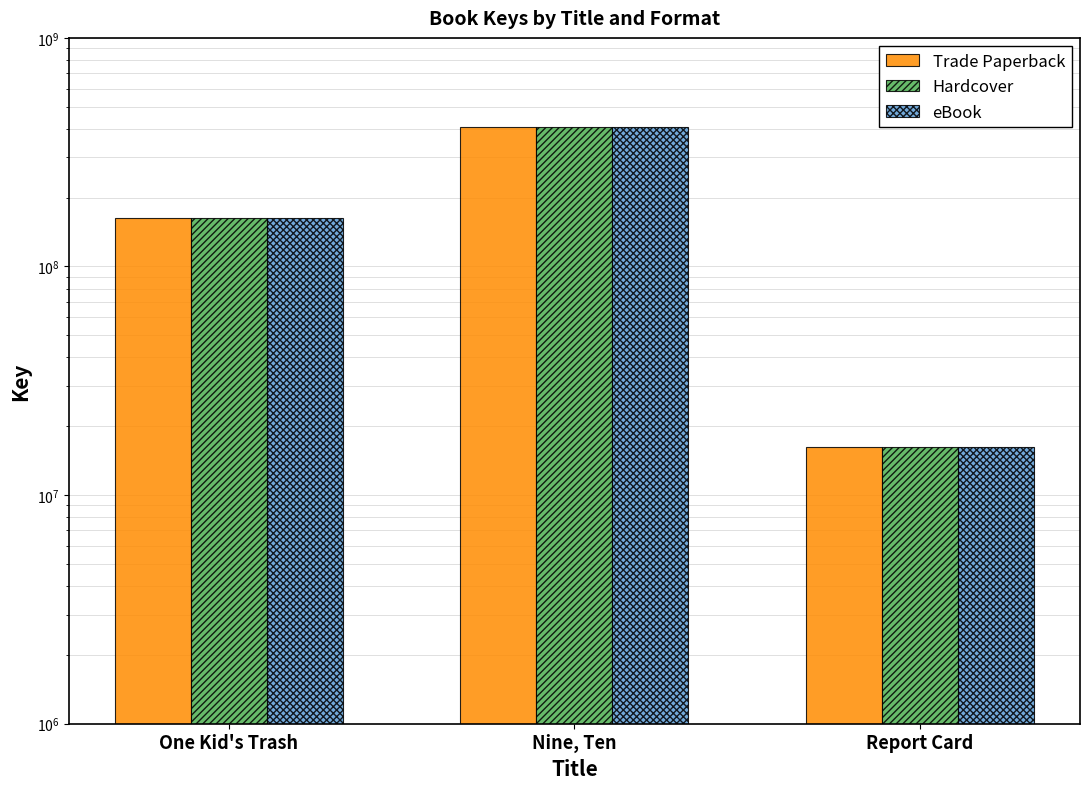

Is the value of Hardcover at Report Card greater than the value of eBook at One Kid's Trash?

No